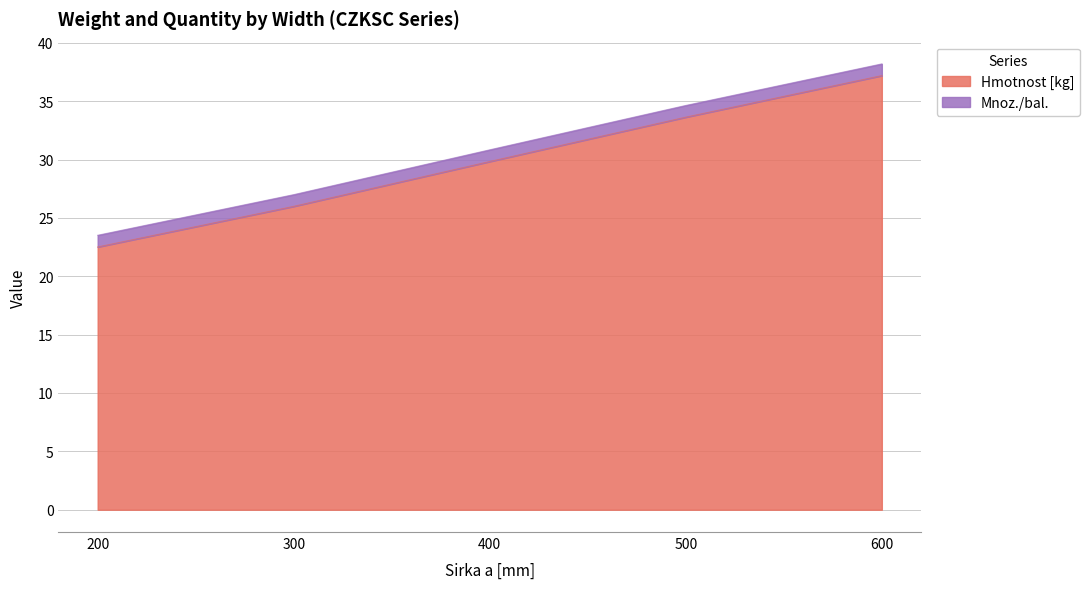

What is the difference between the maximum and minimum values?

14.7